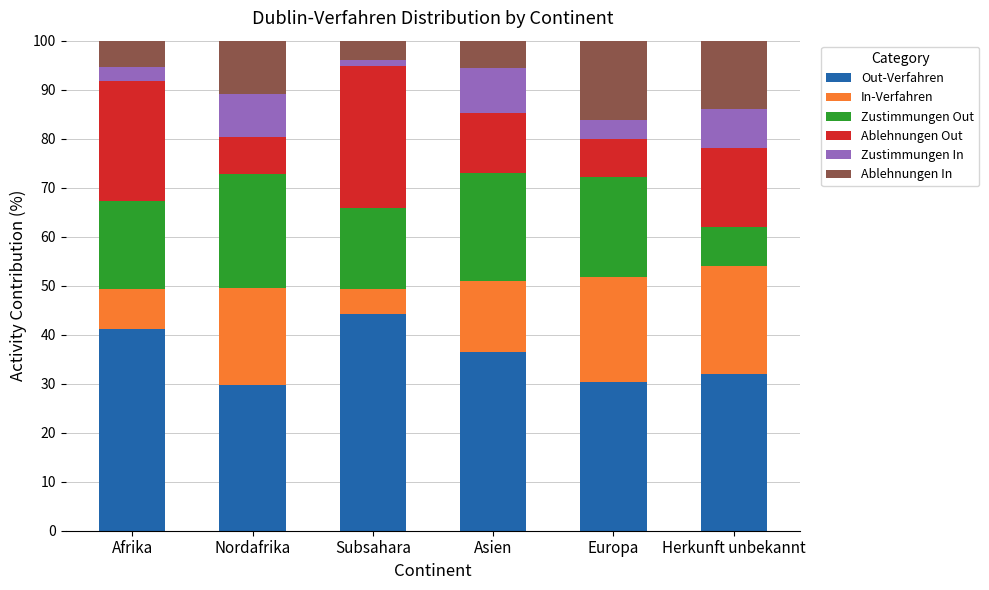

What is the sum of all Out-Verfahren values?

213.9